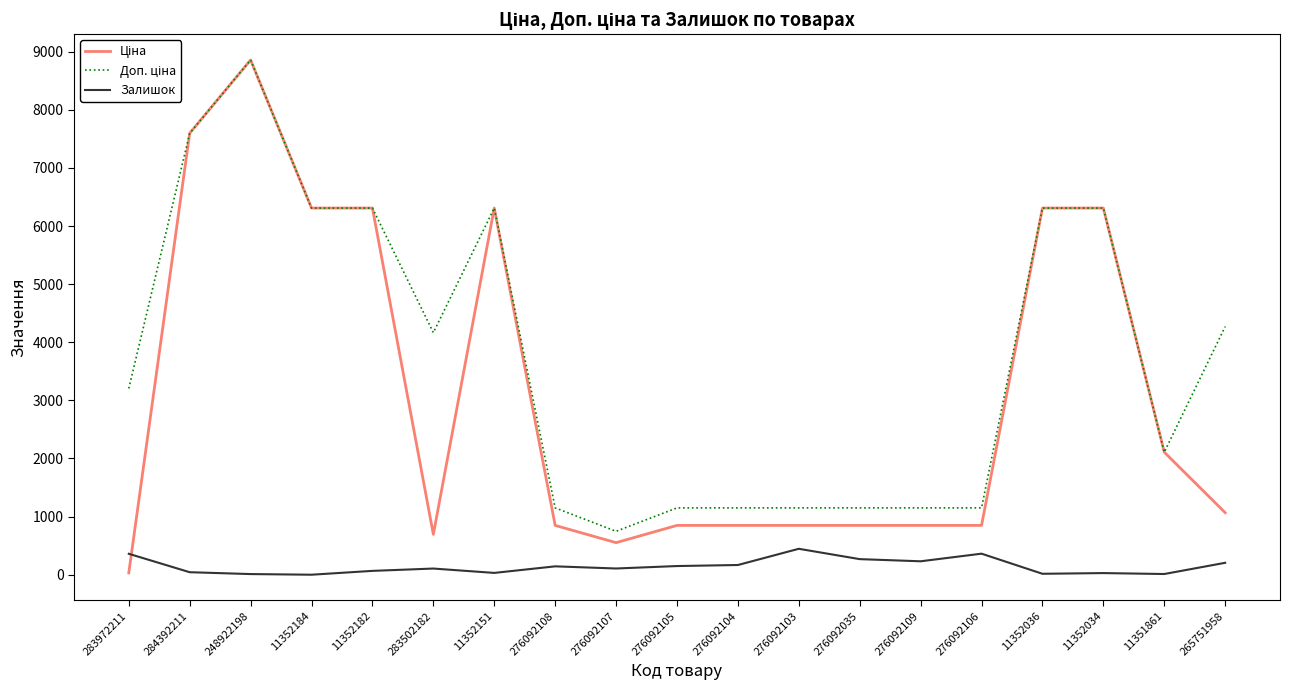

At which category is the sum across all series the highest?

248922198